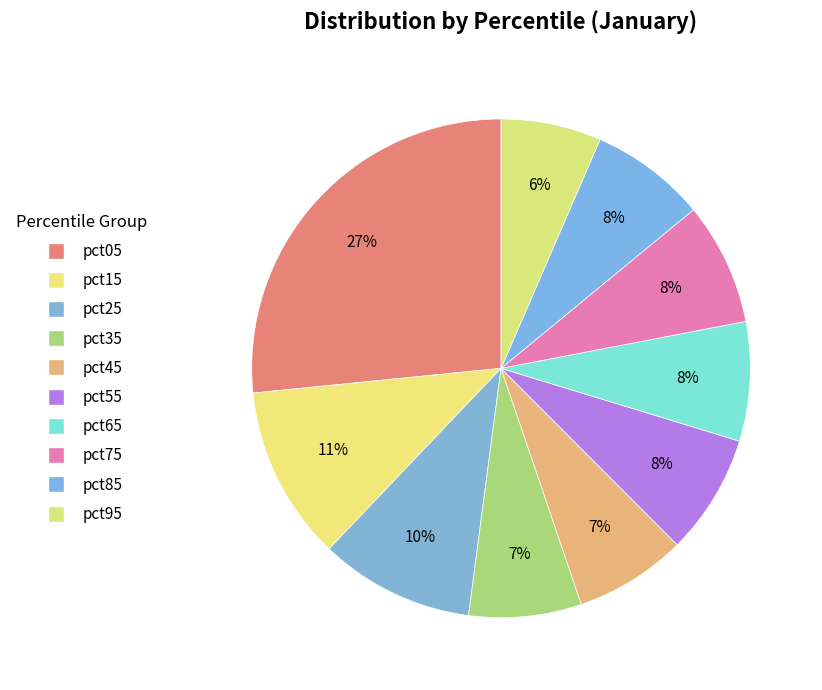

How many segments does this pie chart have?

10